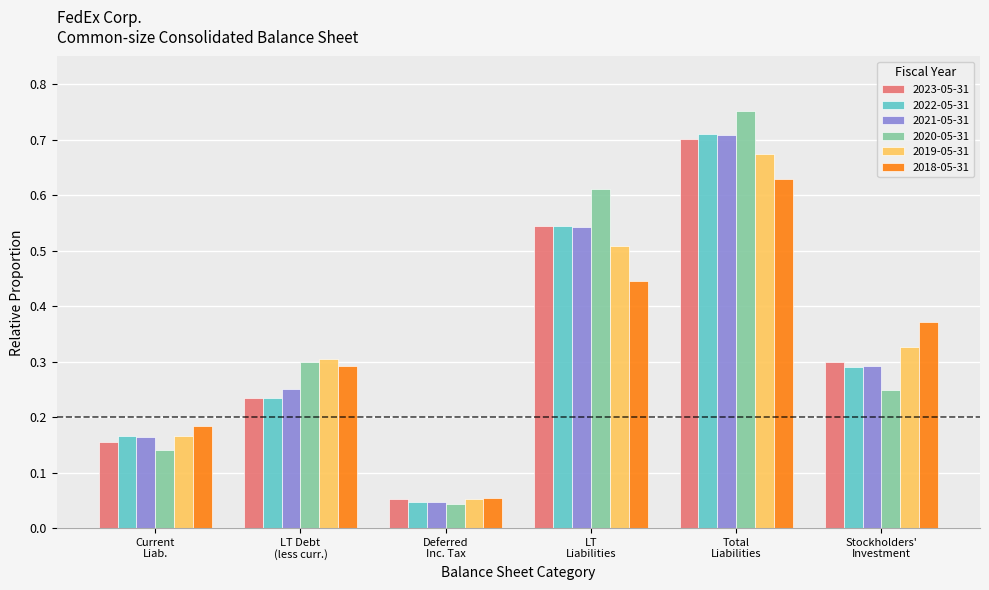

Which series has the widest spread of values?

2020-05-31